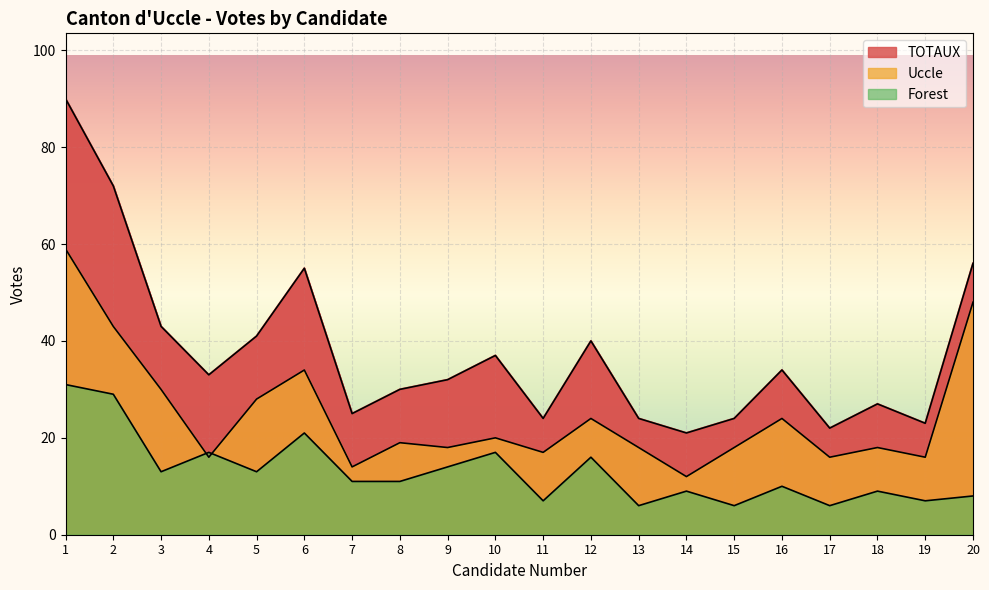

Is the value of Forest at 9 greater than the value of Uccle at 7?

No